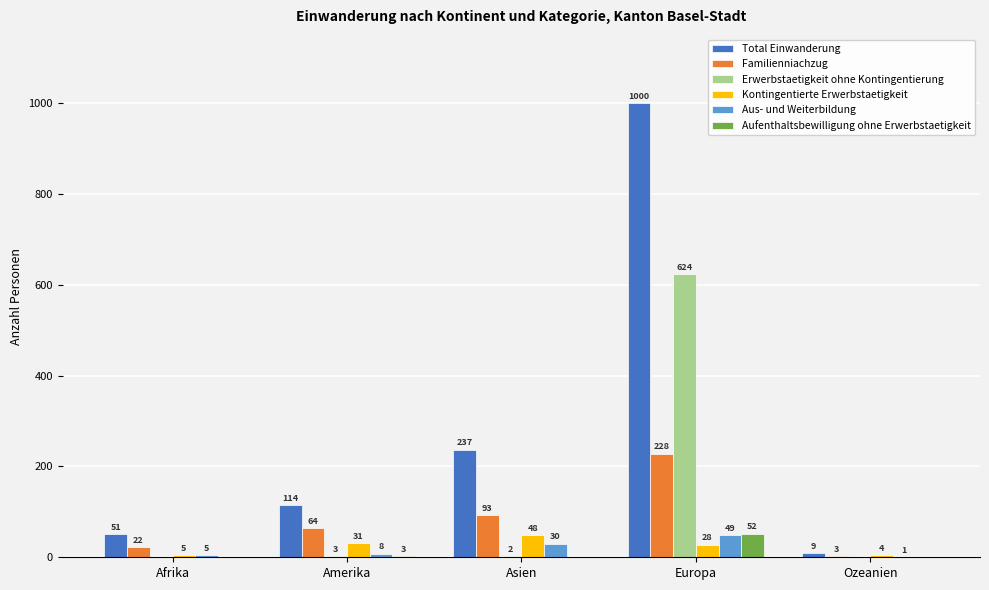

Is the value of Familienniachzug at Ozeanien greater than the value of Total Einwanderung at Afrika?

No